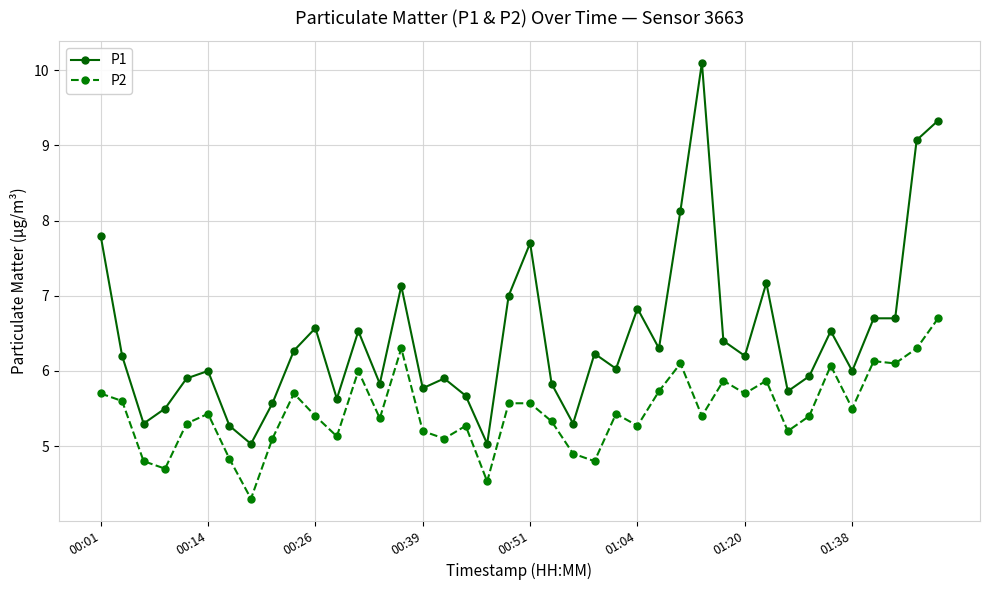

At how many categories does at least one series exceed 9?

3